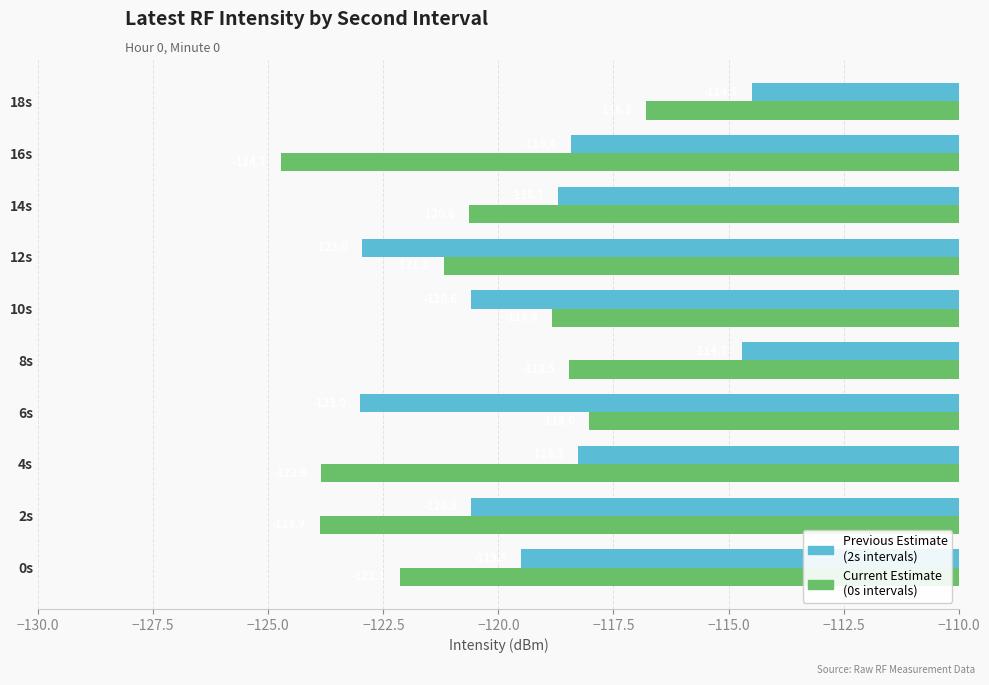

At which category is the sum across all series the highest?

18s